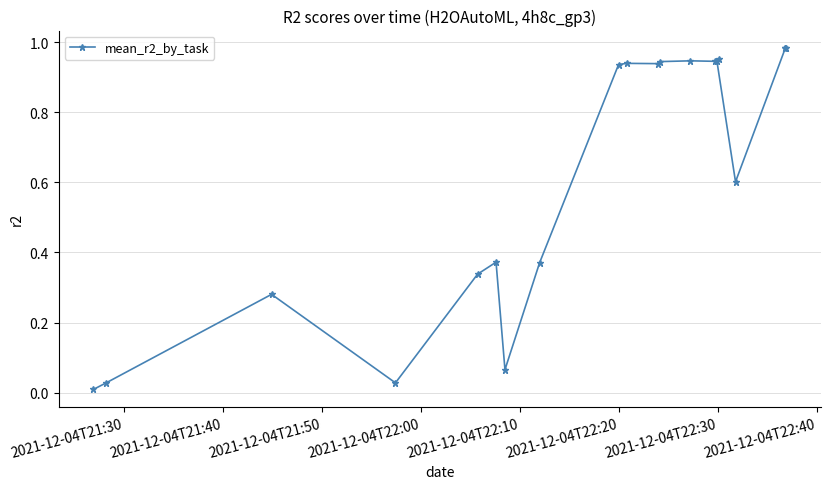

What is the average value?

0.6